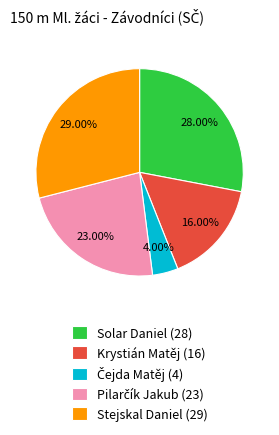

Is the sum of Solar Daniel (28) and Krystián Matěj (16) greater than half?

No